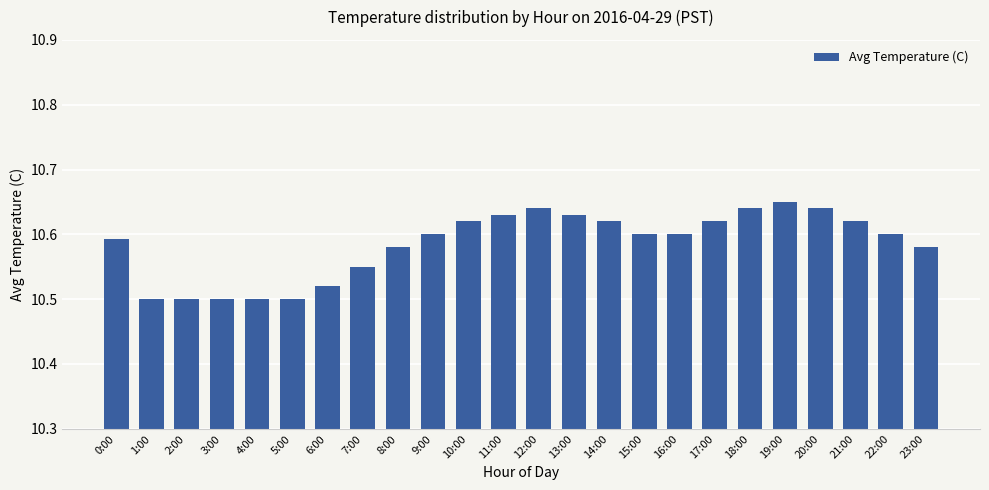

How many bars are there in total?

24